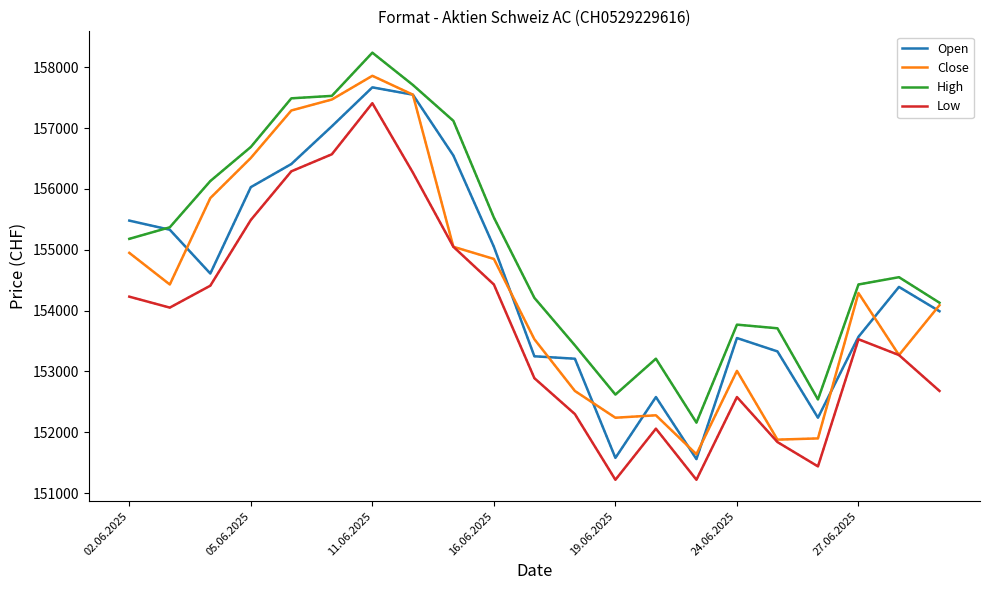

What is the lowest value of the Low series?

151220